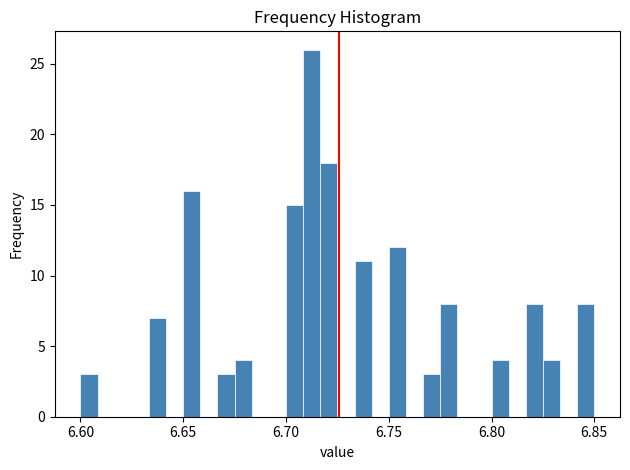

Around what value on the x-axis is the tallest bar? Give the approximate position of its centre, as read against the axis.

6.715